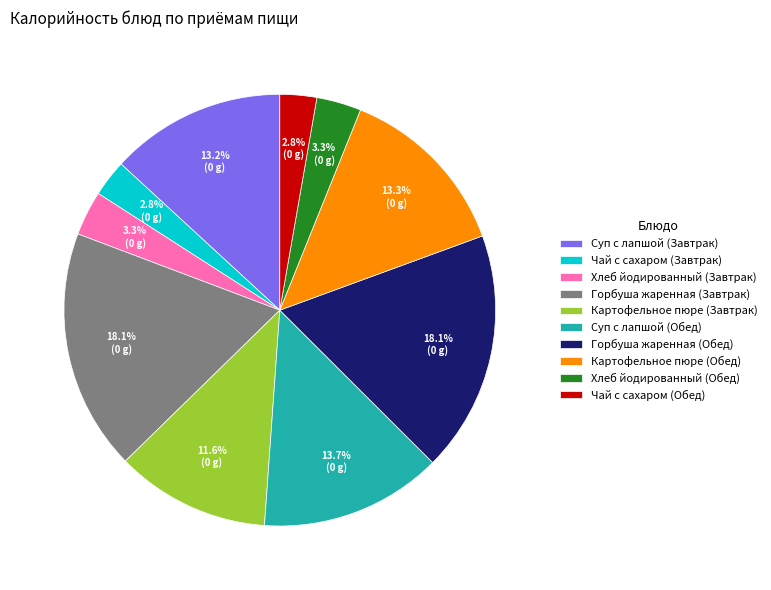

The Хлеб йодированный (Обед) slice represents 3% of the pie. True or false?

True